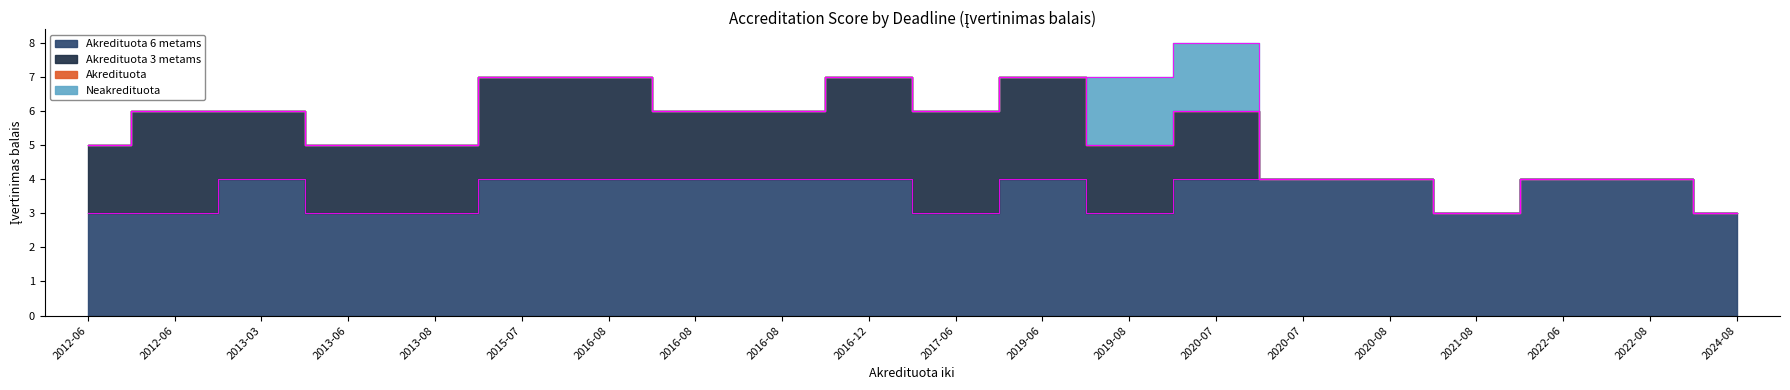

True or false: Akredituota and Neakredituota cross at least once.

False